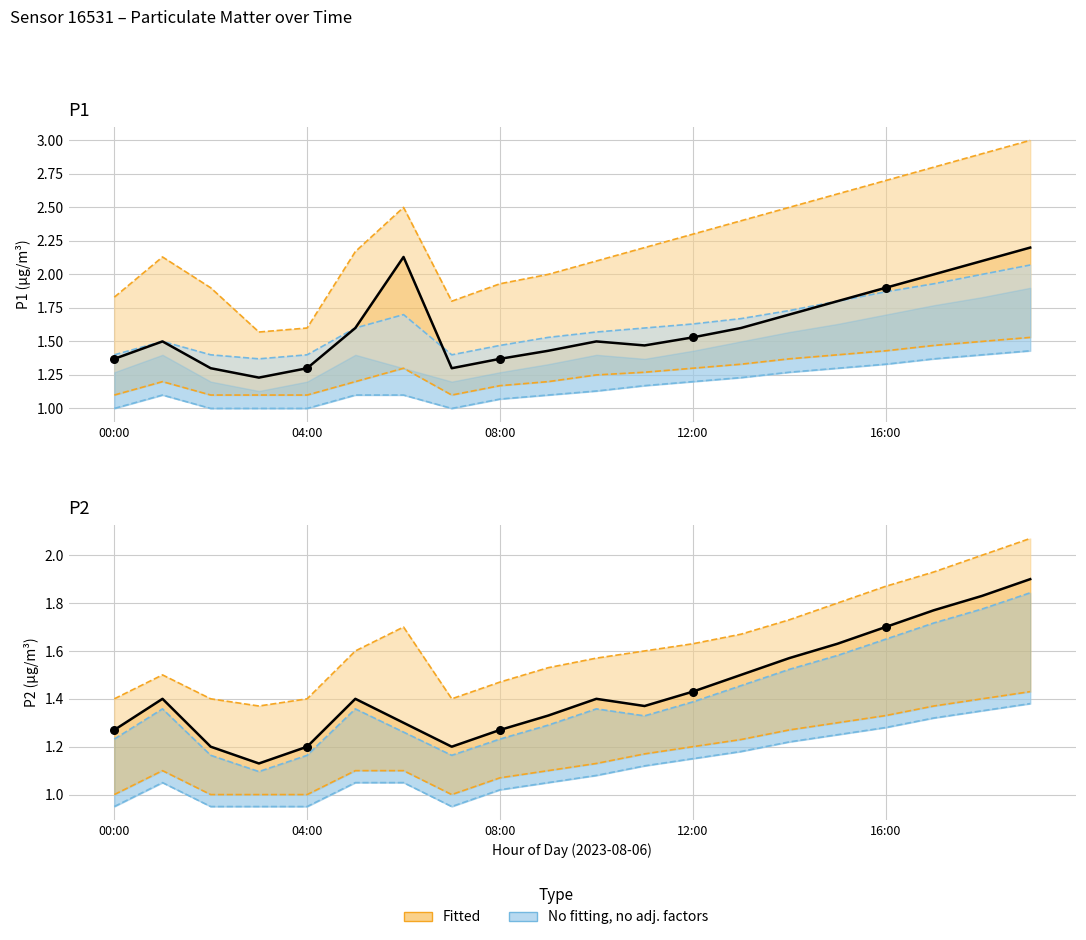

Which series has the widest spread of Y values?

P1 (observed)